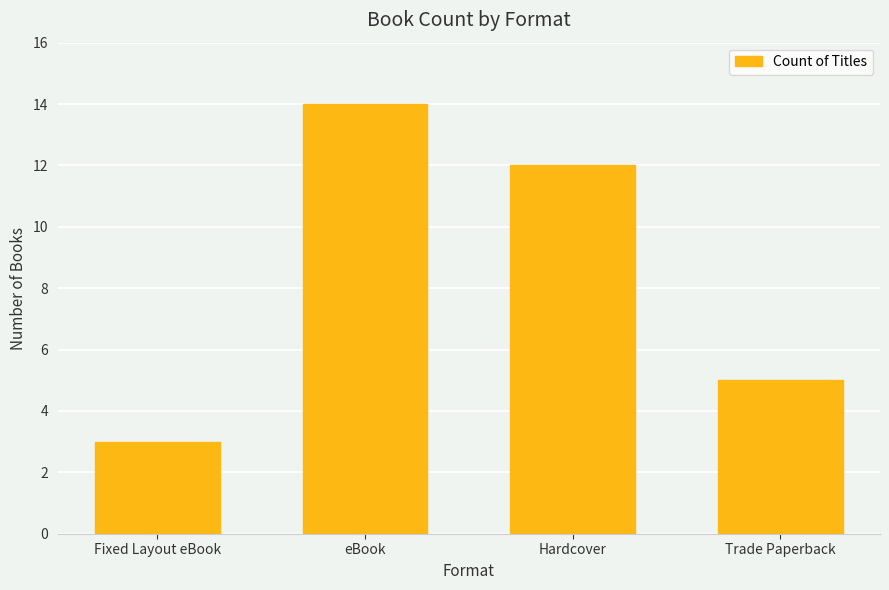

What is the ratio of the value at Fixed Layout eBook to the value at eBook?

0.2